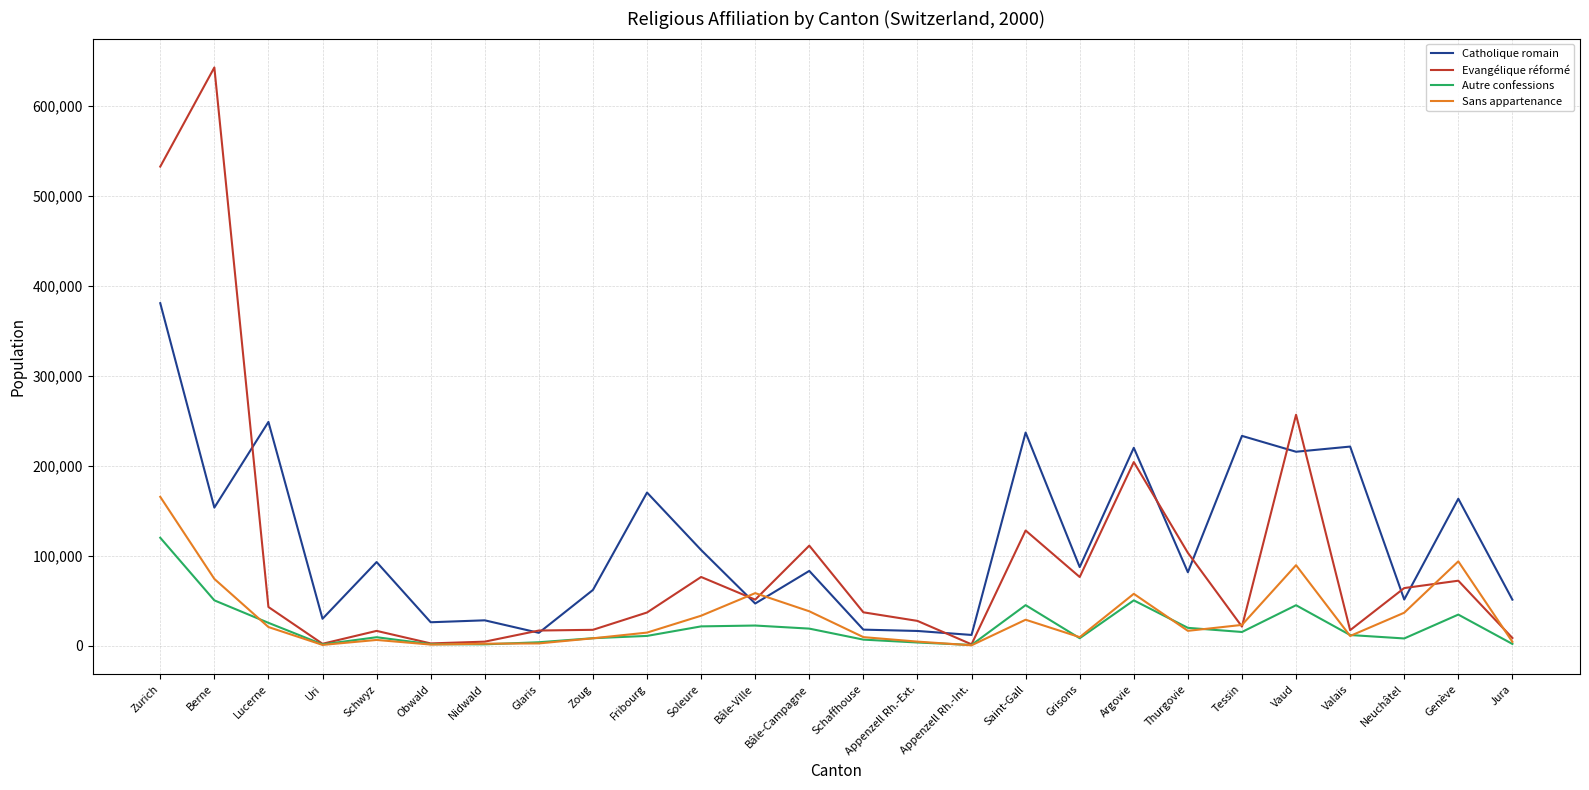

Which series changed the most between Berne and Thurgovie?

Evangélique réformé